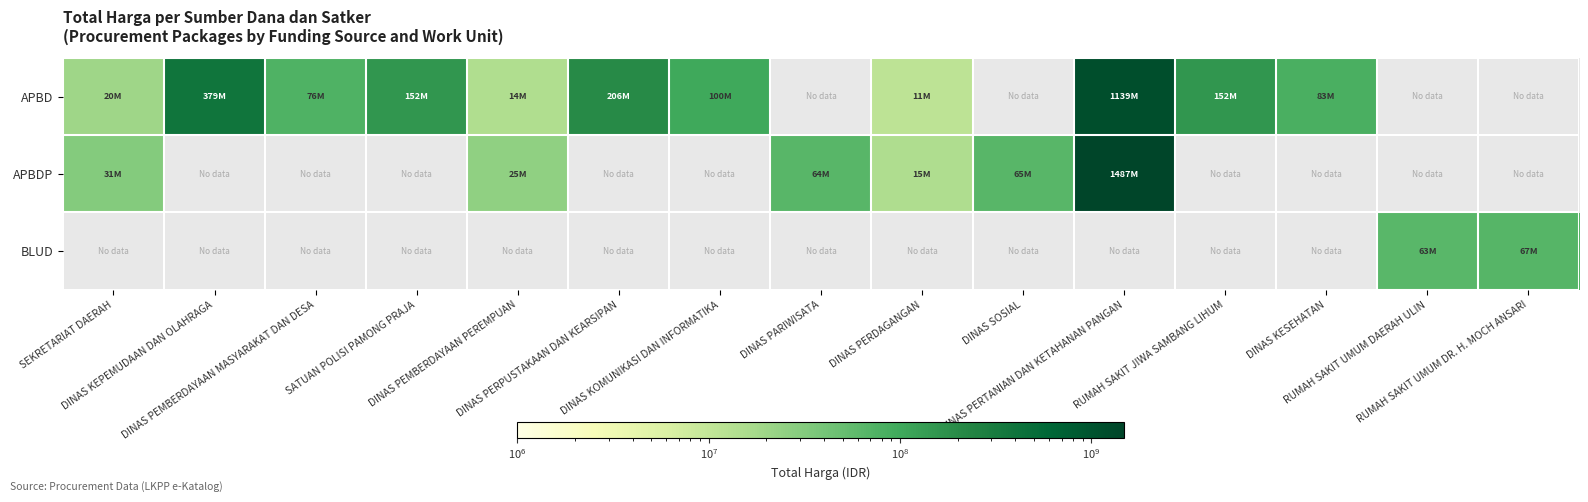

Read the APBDP value at DINAS PERDAGANGAN.

14750000.0